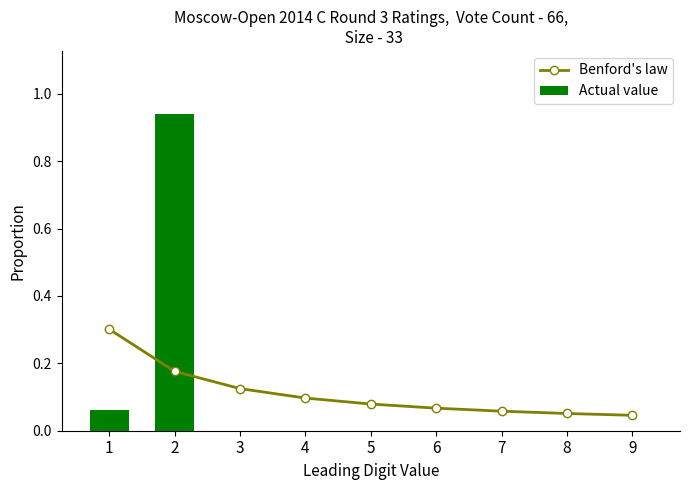

How many groups of bars are there?

9